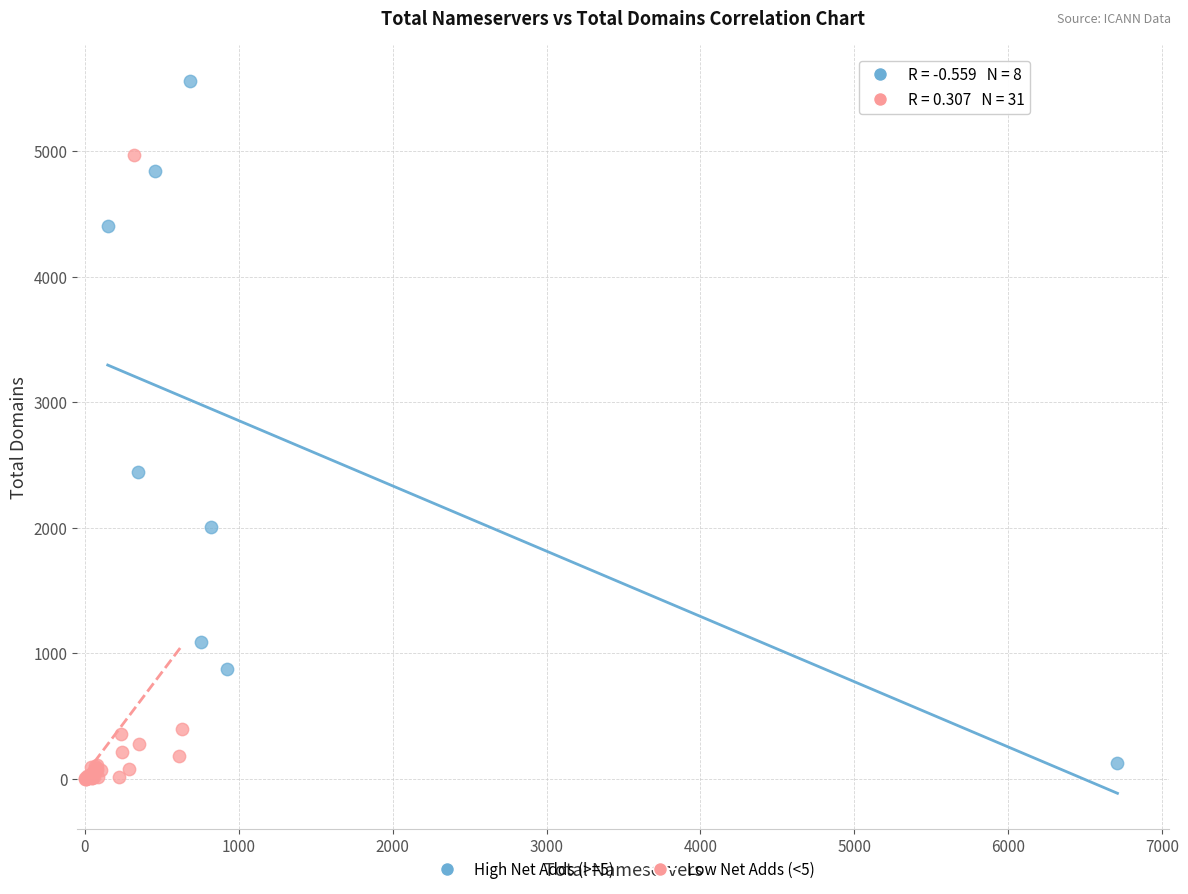

Which series contains the highest Y value?

High Net Adds (>=5)